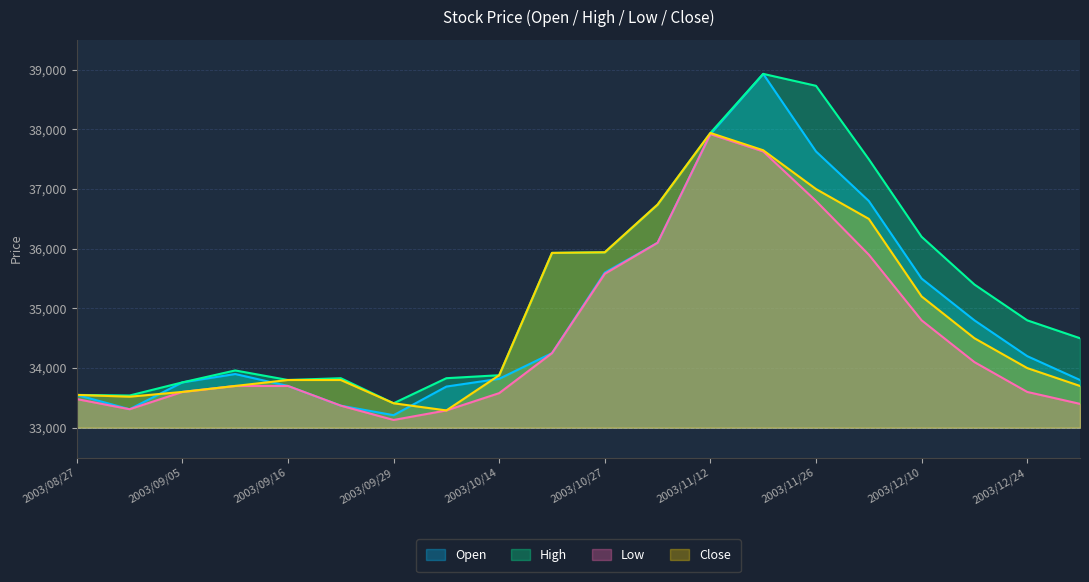

At which category is the sum across all series the highest?

2003/11/19